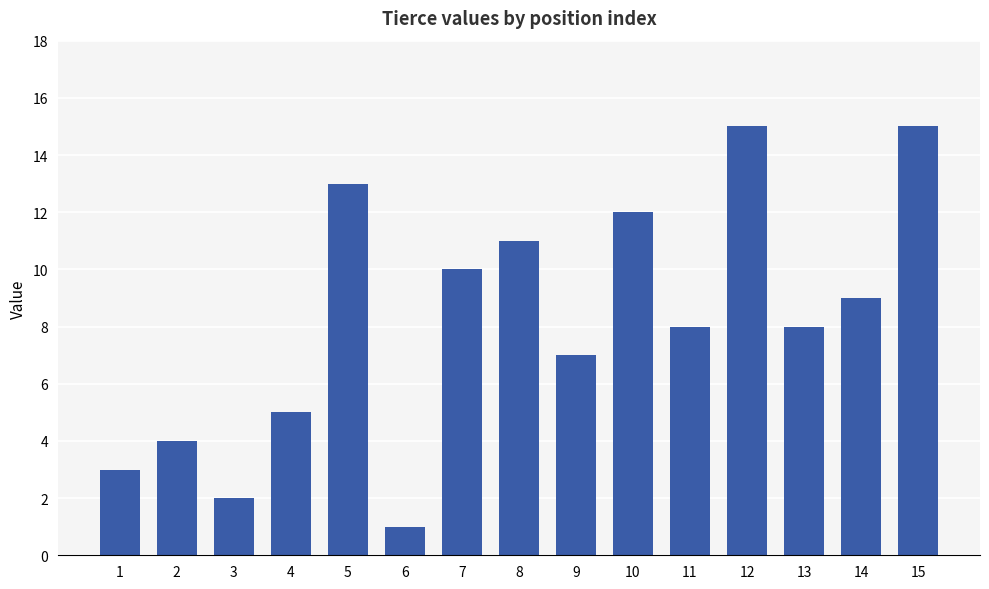

The value at 4 is 5. True or false?

True